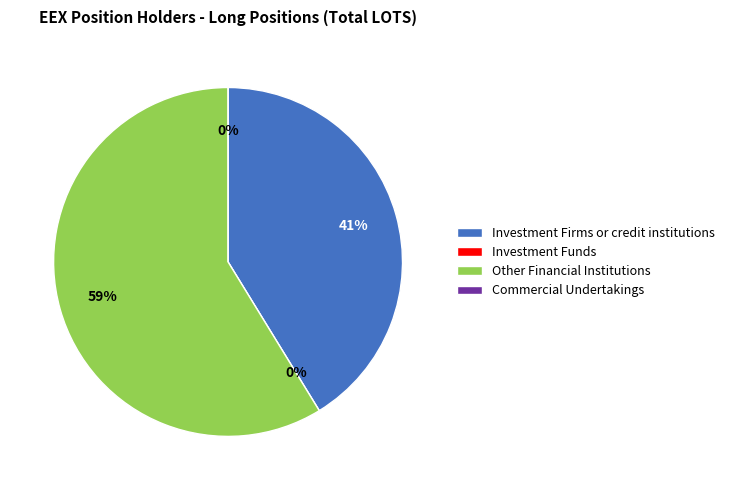

Which slice is the smallest?

Investment Funds (Long)